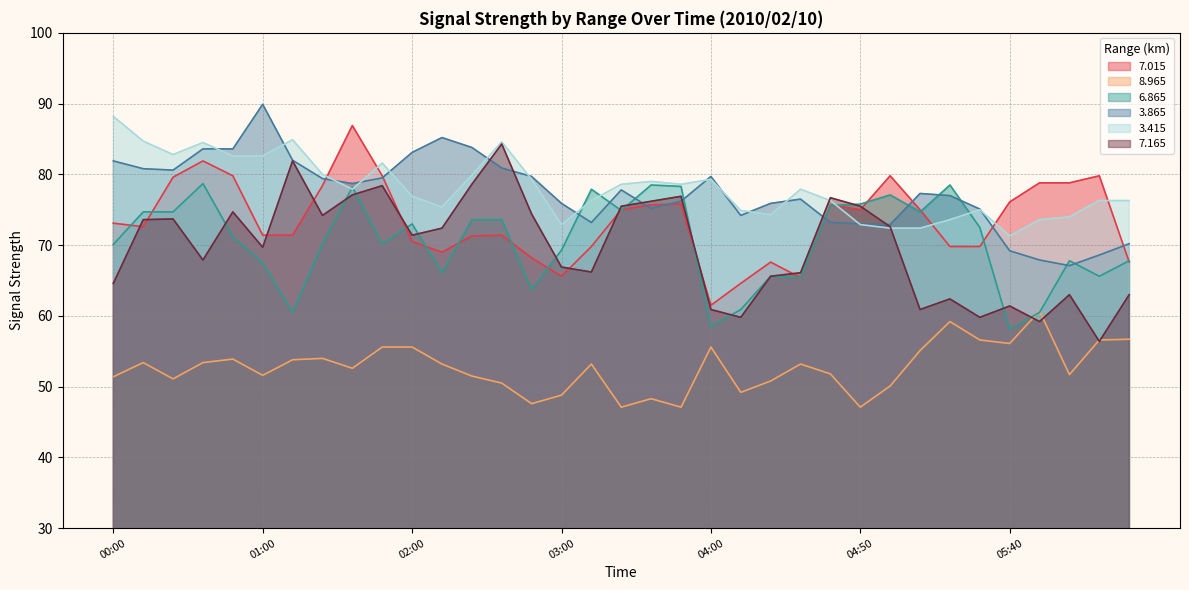

Does the chart have visible grid lines?

Yes